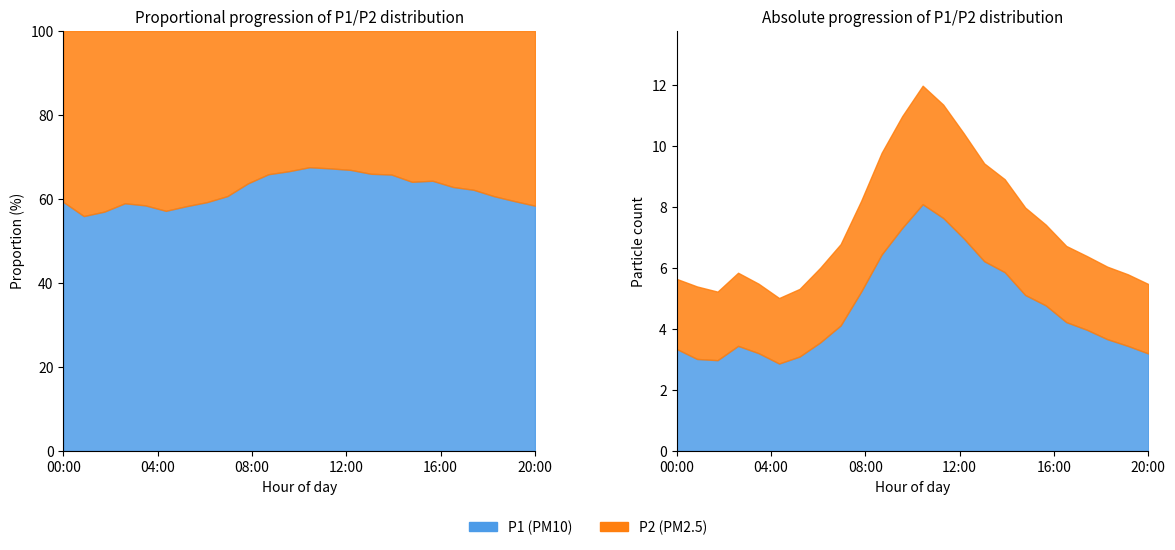

Rank the series by their average value, from lowest to highest.

P2, P1